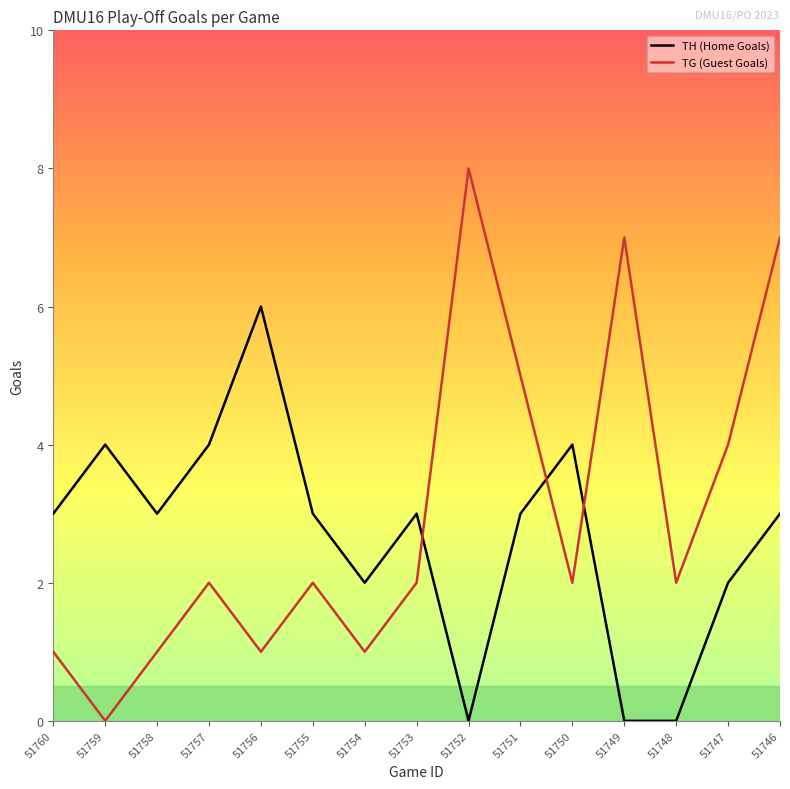

Is it true that TG (Guest Goals) equals 2 at 51750?

True